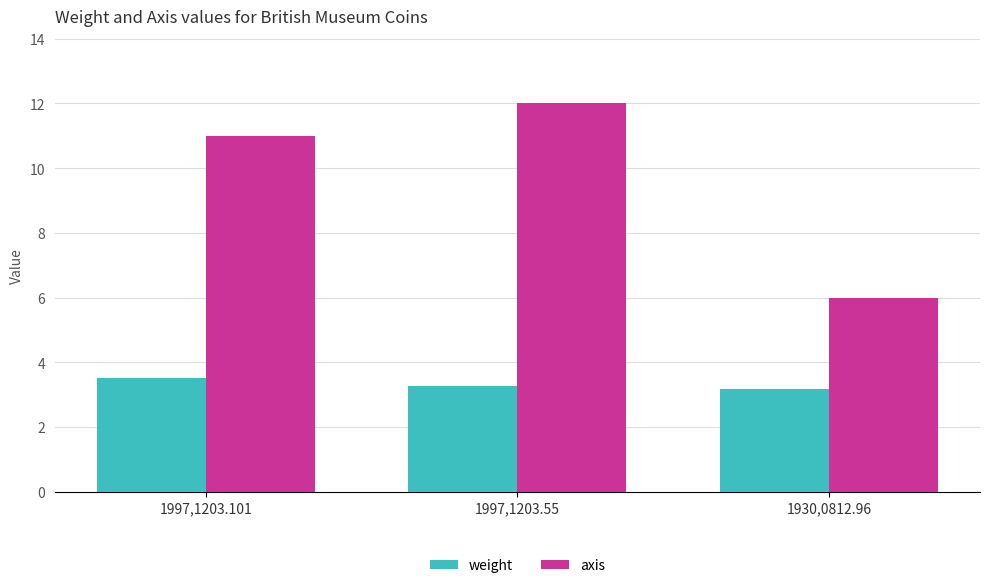

Which series has the widest spread of values?

axis